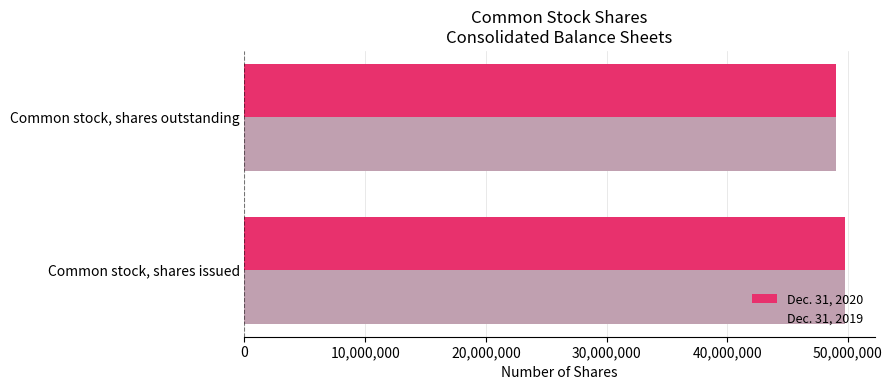

At which label does Dec. 31, 2019 reach its minimum?

Common stock, shares outstanding